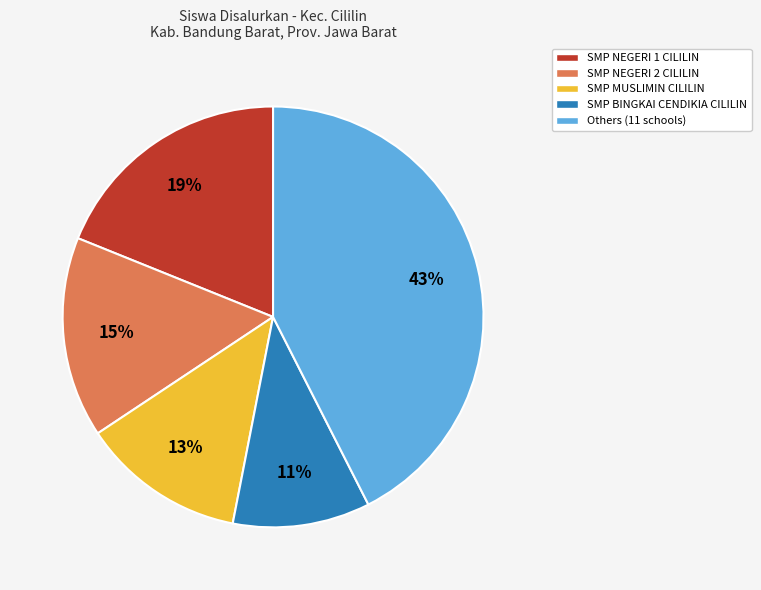

What is the ratio of the value at SMP BINGKAI CENDIKIA CILILIN to the value at SMP MUSLIMIN CILILIN?

0.8